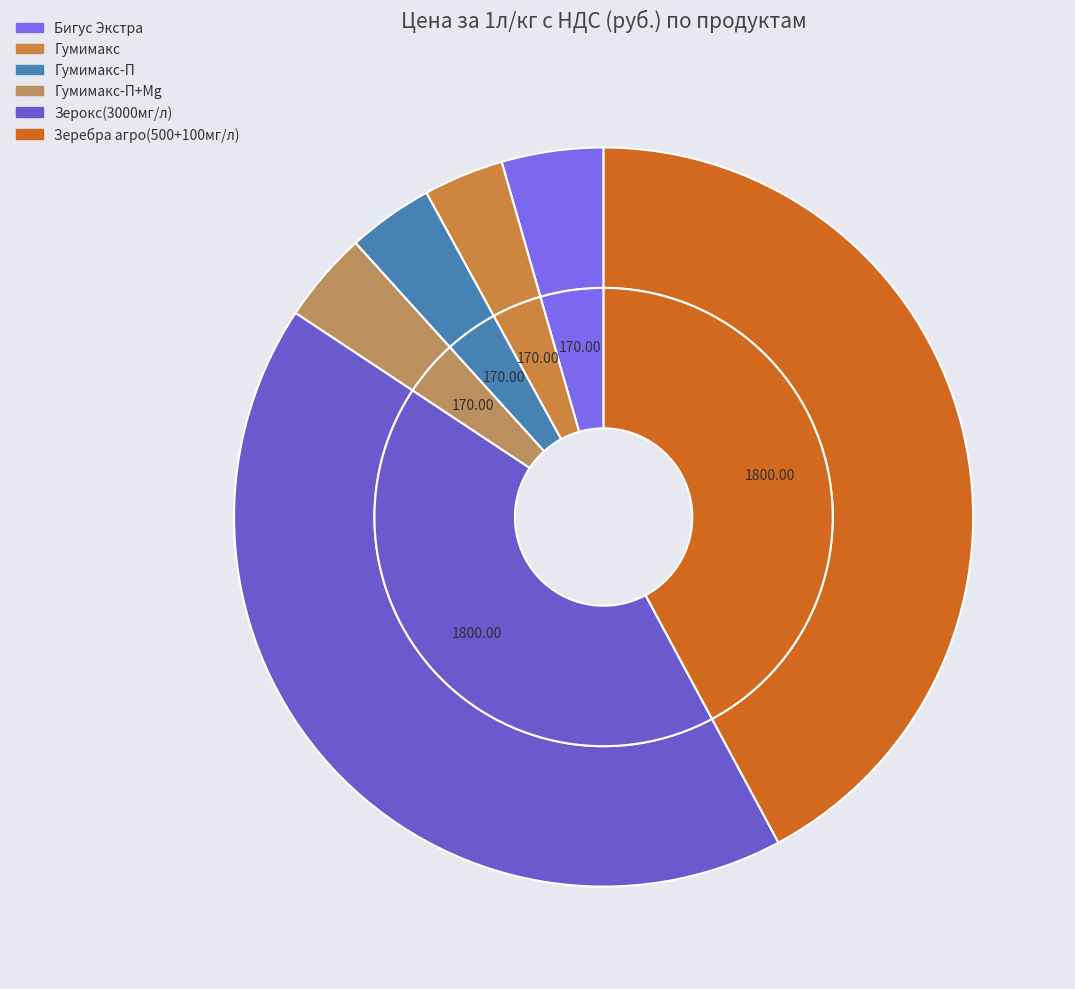

Combined, do Гумимакс and Бигус Экстра account for over 50%?

No